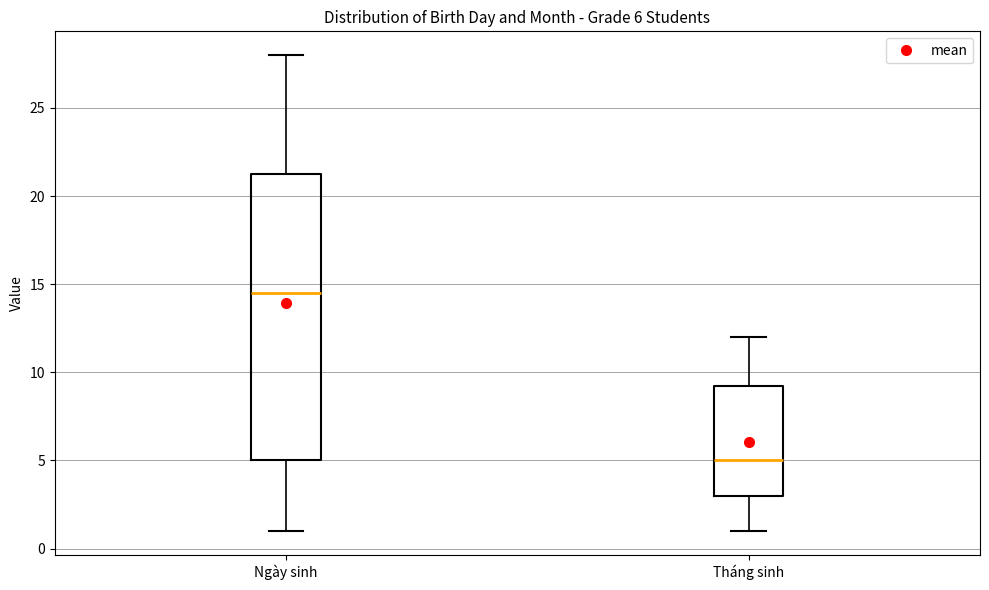

Which box's median line is the highest?

Ngày sinh